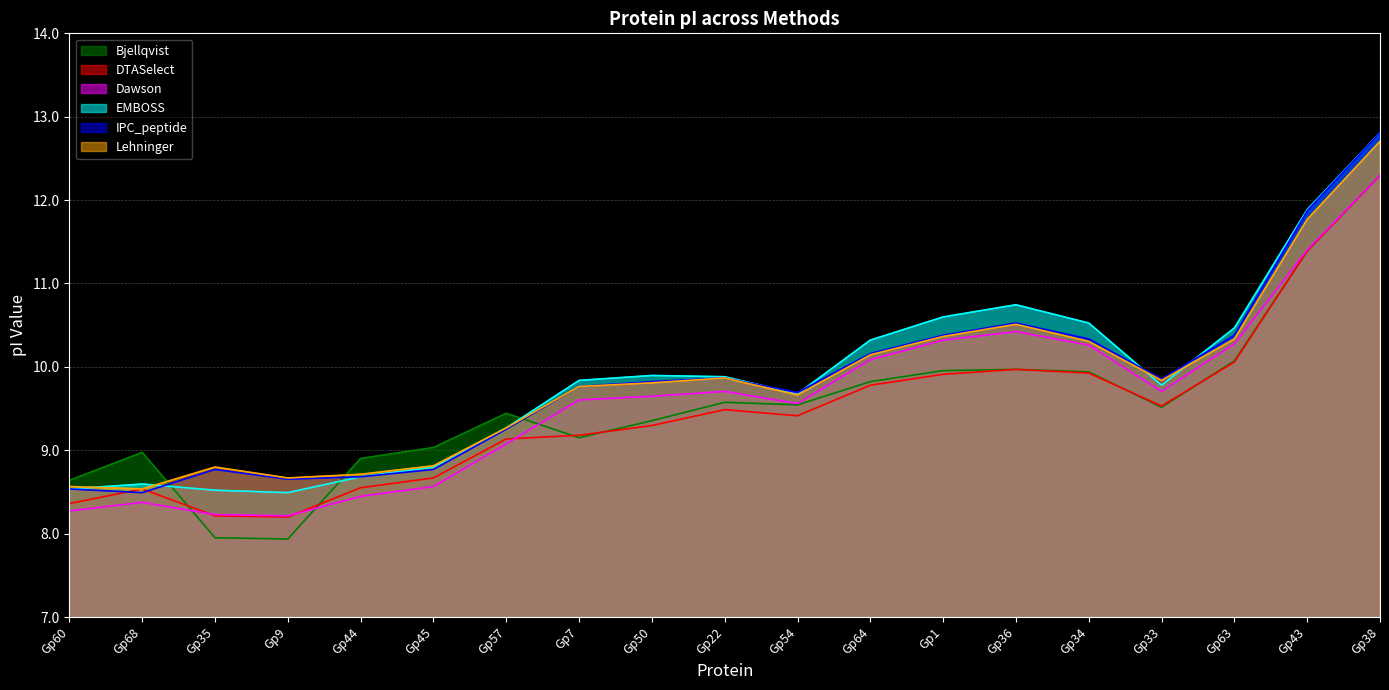

List the labels in order of EMBOSS value, largest first.

Gp38, Gp43, Gp36, Gp1, Gp34, Gp63, Gp64, Gp50, Gp22, Gp7, Gp33, Gp54, Gp57, Gp45, Gp44, Gp68, Gp60, Gp35, Gp9